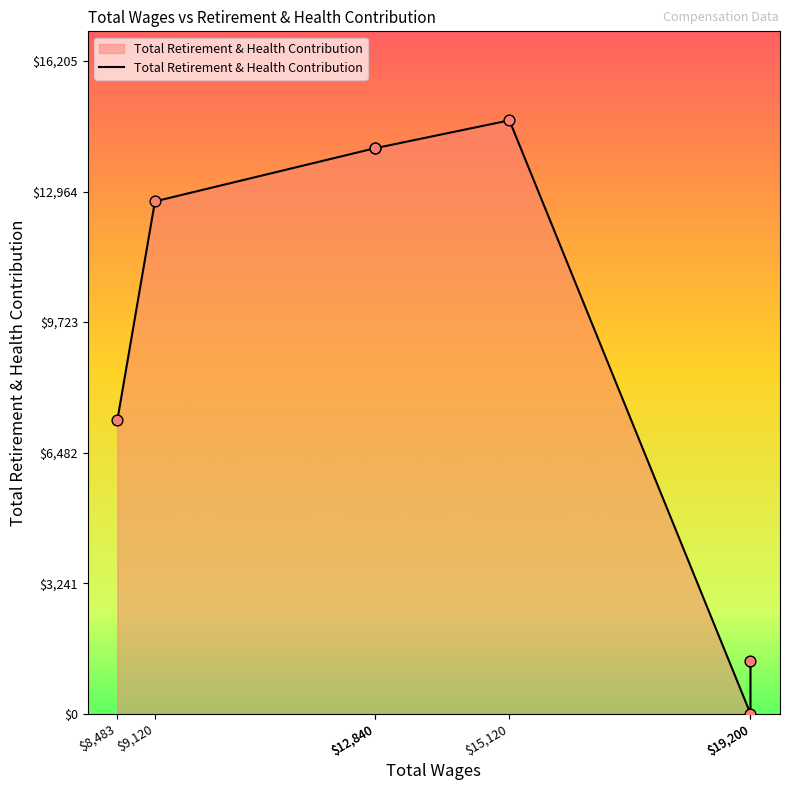

What is the change in value from 19200.0 to 12840.0?

+12720